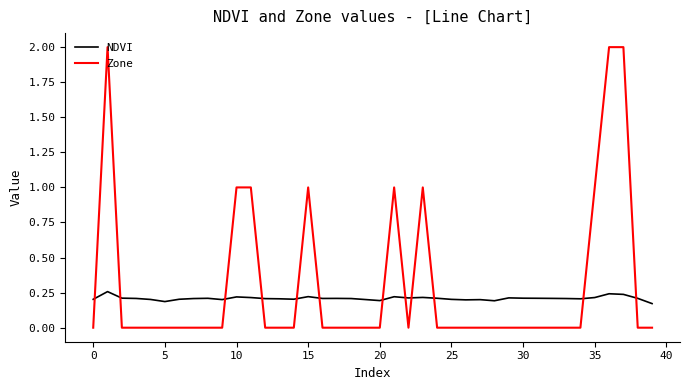

What is the sum of all NDVI values?

8.4